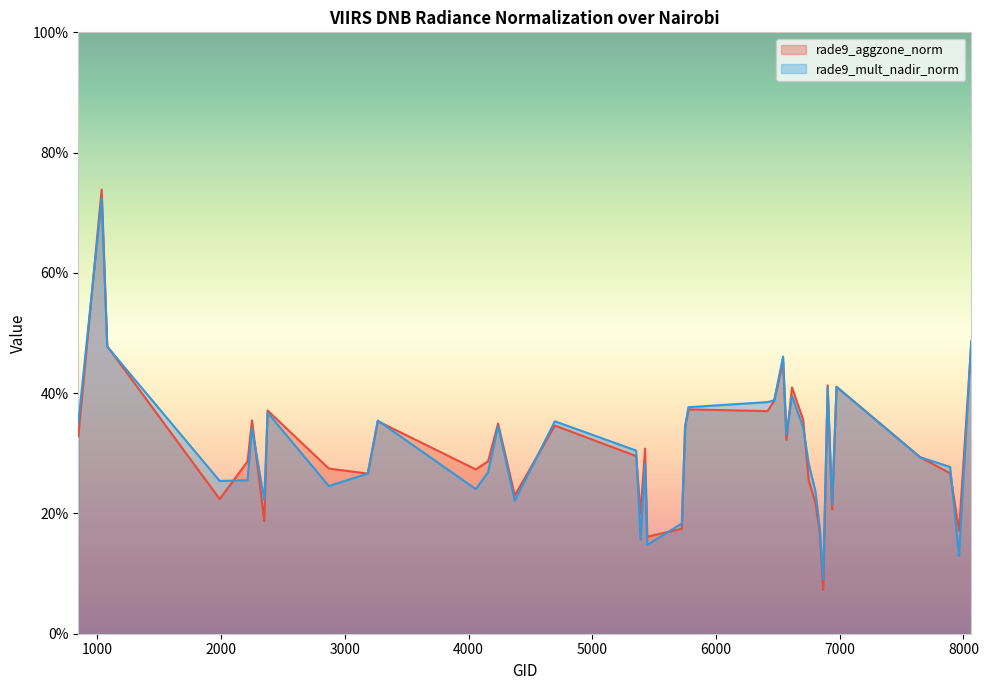

Does the chart display data point markers on the line(s)?

No